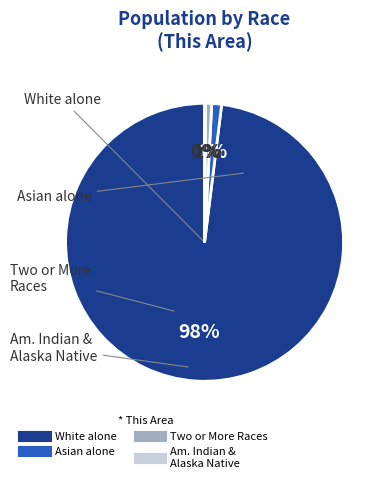

To the nearest percent, what is the difference between the largest and smallest slice percentages?

98%